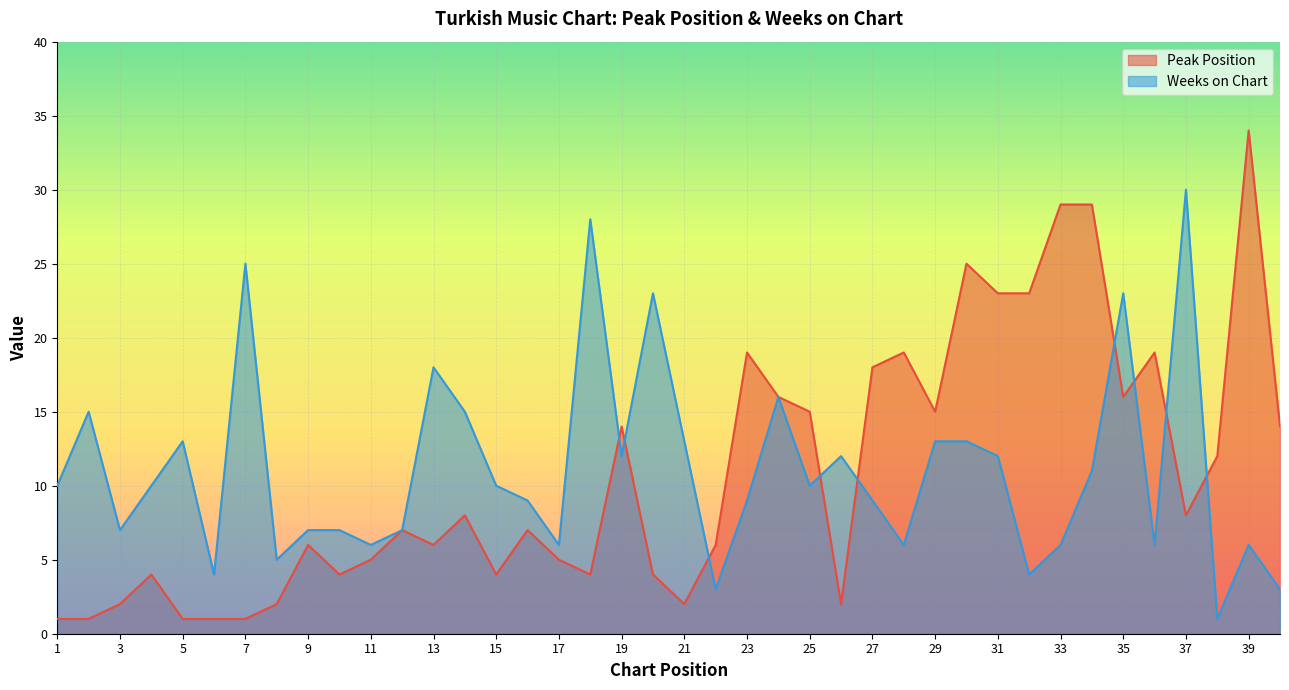

True or false: Weeks on Chart has a value of 16 at 7.

False